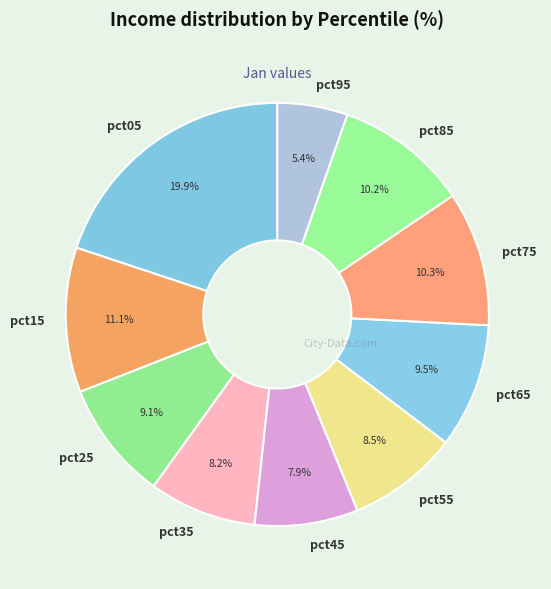

How many slices are in this pie chart?

10